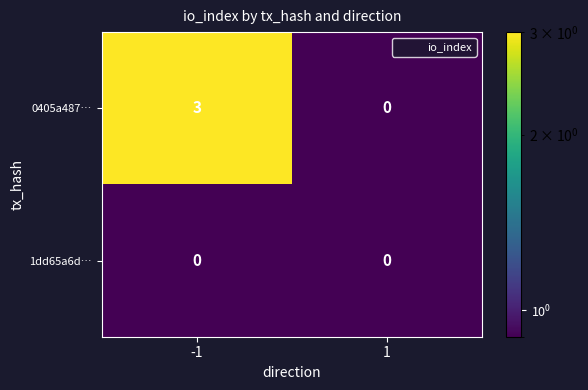

Reading right to left, list all the values displayed in this chart.

0405a487…: 0	3
1dd65a6d…: 0	0